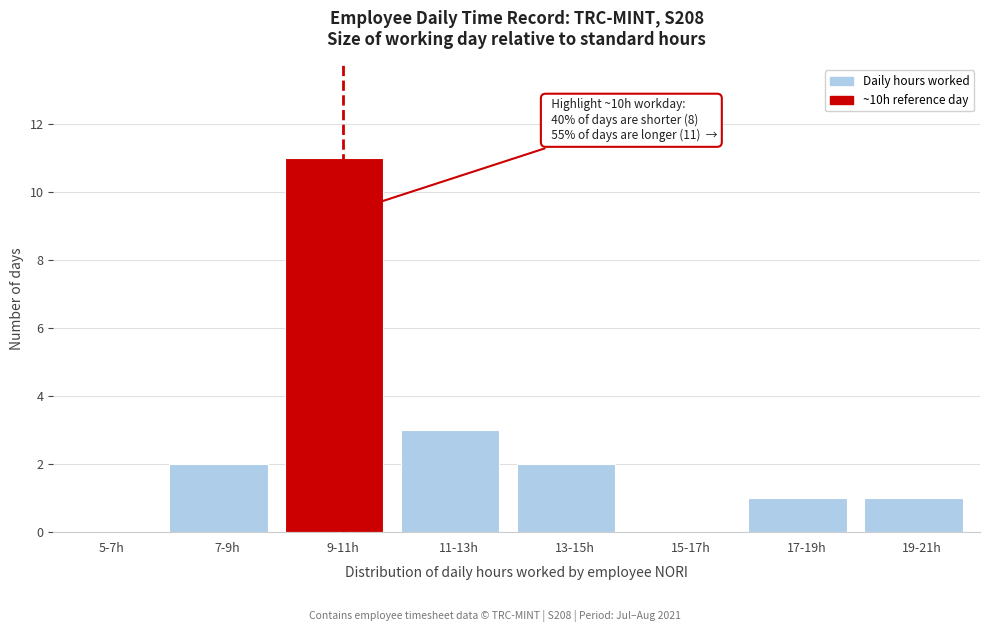

Reading right to left, list all the values displayed in this chart.

19-21h=1	17-19h=1	15-17h=0	13-15h=2	11-13h=3	9-11h=11	7-9h=2	5-7h=0